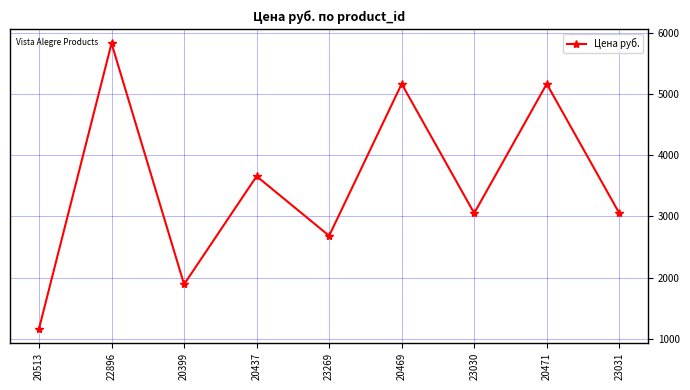

Reading right to left, extract all data points from this chart.

23031=3052	20471=5165	23030=3052	20469=5165	23269=2683	20437=3656	20399=1890	22896=5827	20513=1166